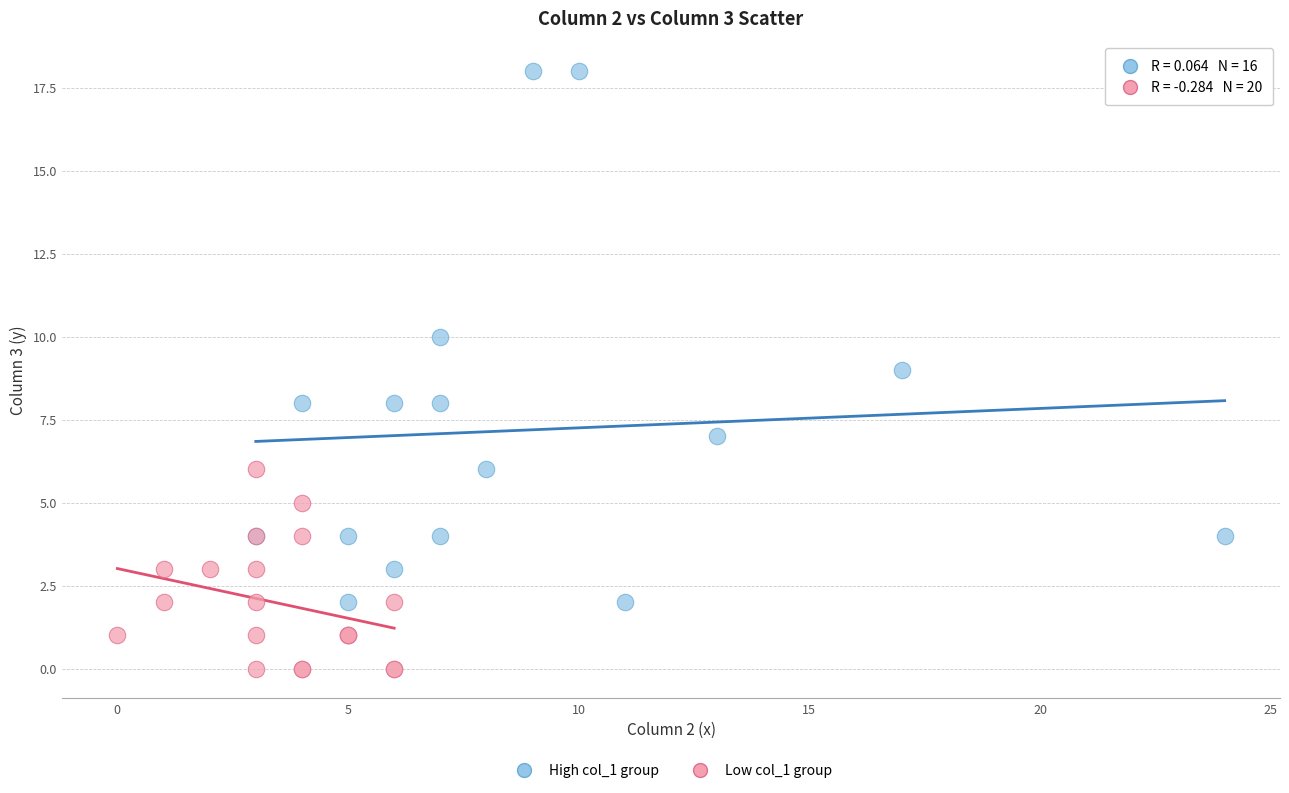

What are all the series names shown in the legend?

High col_1 group, Low col_1 group